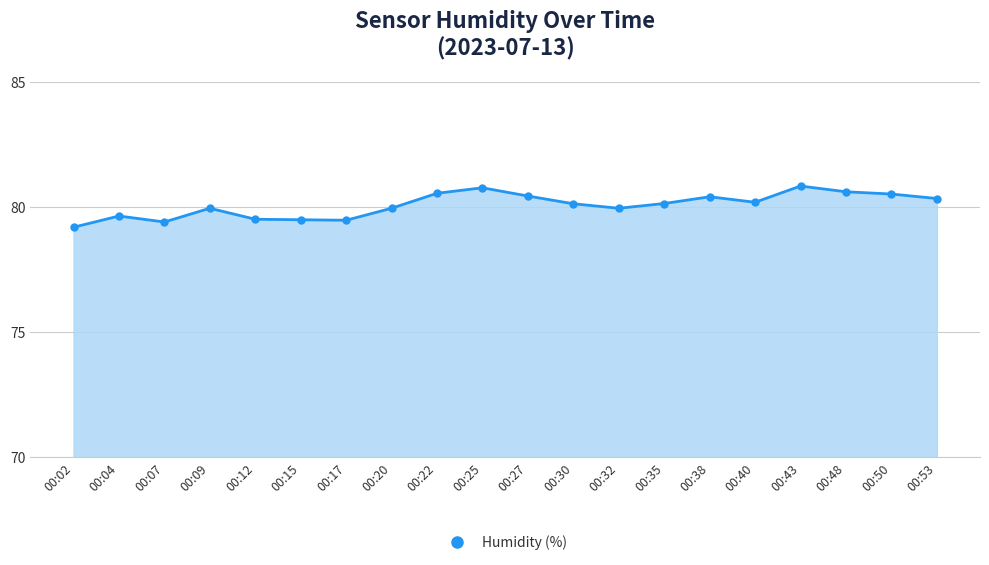

What is the average value?

80.1